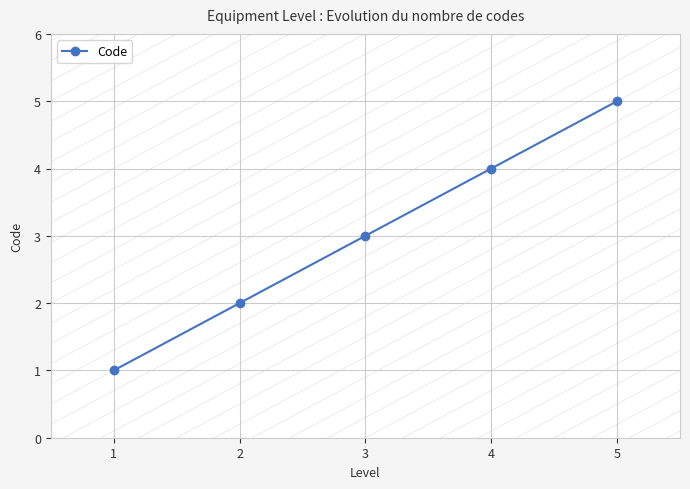

How many data points are less than 3?

2